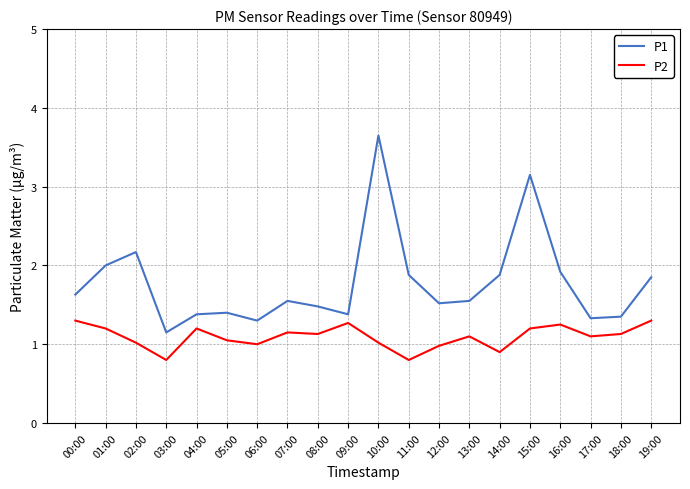

True or false: P2 and P1 cross at least once.

False